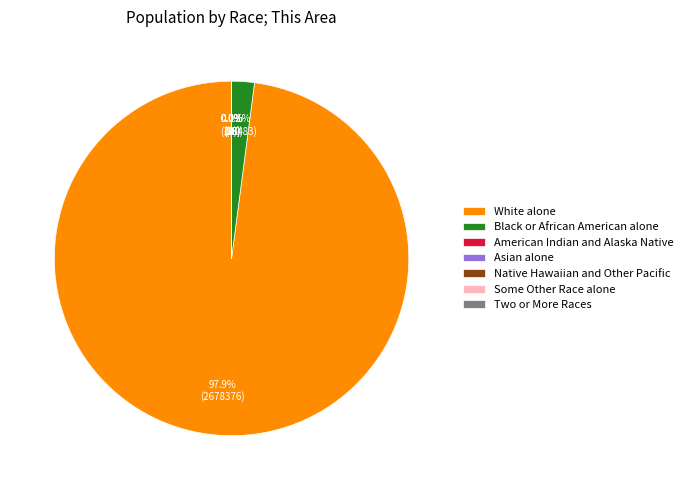

Does any single category account for the majority?

Yes